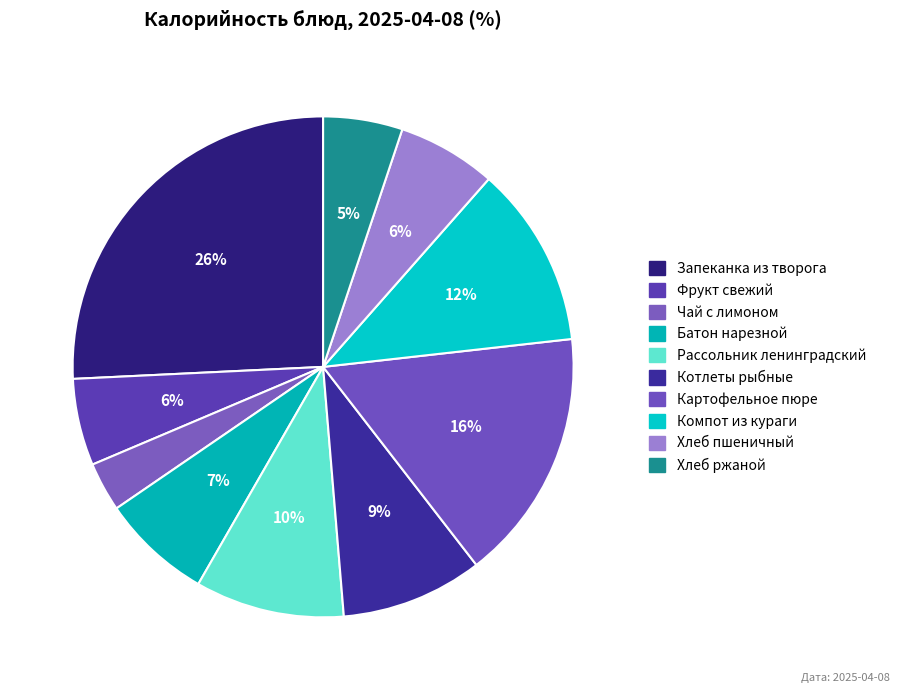

Which slice is the largest?

Запеканка из творога